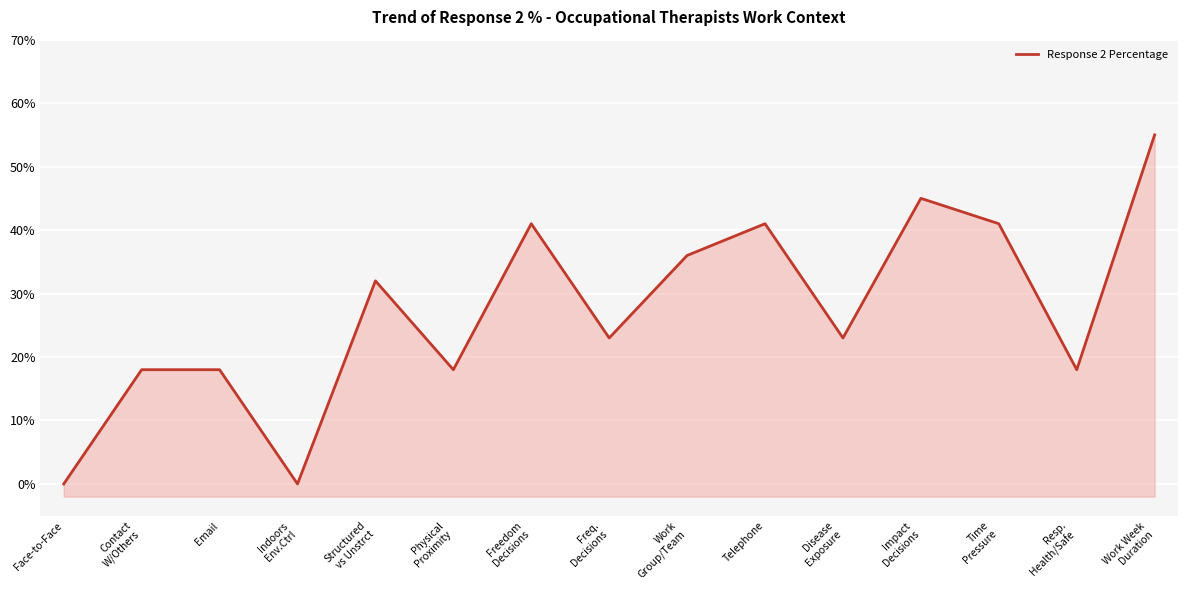

Where is the first local maximum?

Structured
vs Unstrct